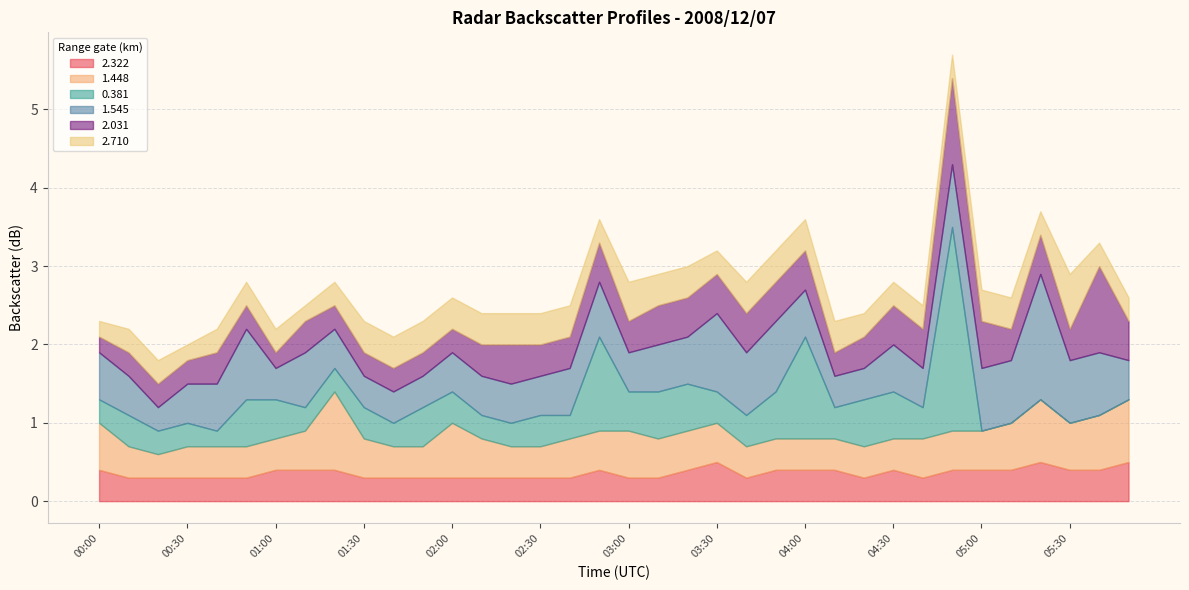

How many lines are shown in the chart?

6